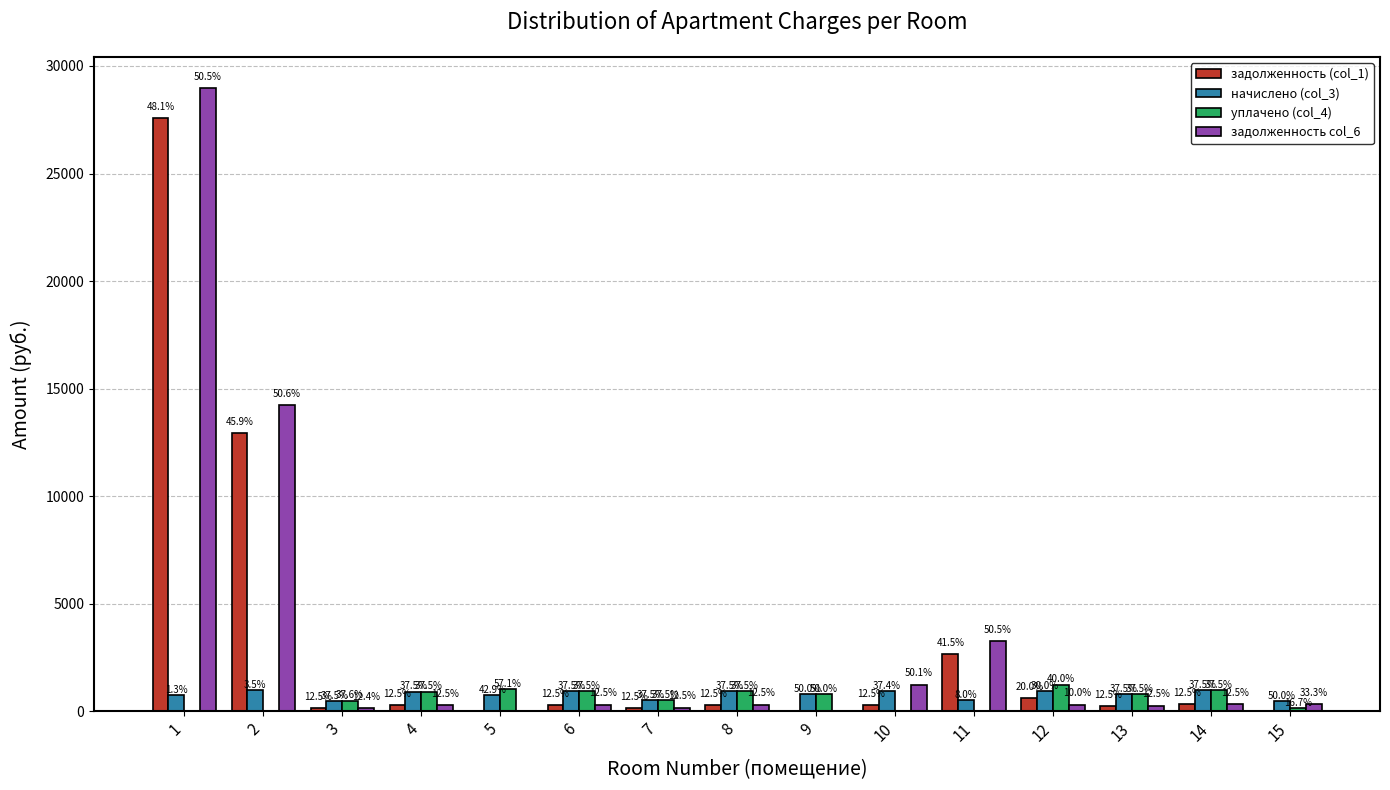

What are all the series names shown in the legend?

задолженность (col_1), начислено (col_3), уплачено (col_4), задолженность col_6